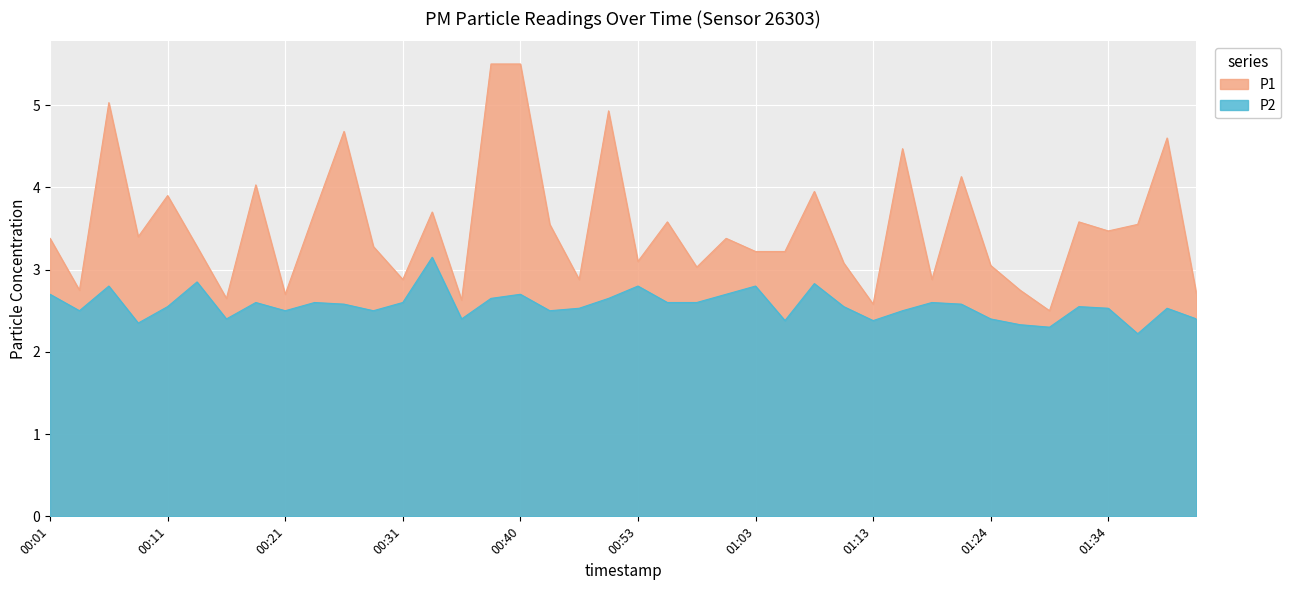

At which category does P1 reach its first local peak?

00:06